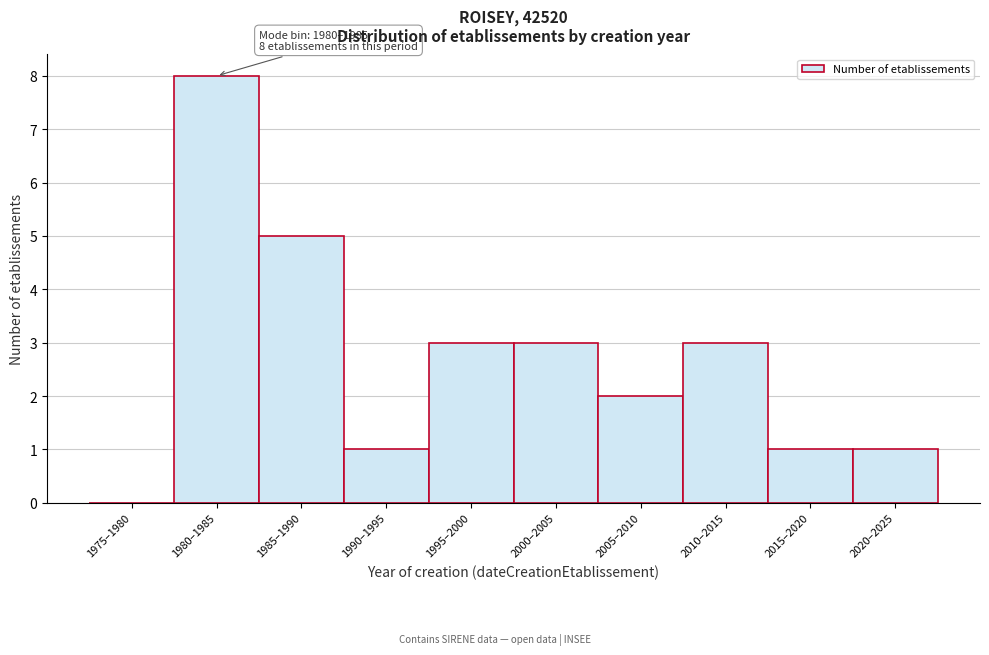

Reading left to right, transcribe all the data shown in this chart.

1975–1980=0	1980–1985=8	1985–1990=5	1990–1995=1	1995–2000=3	2000–2005=3	2005–2010=2	2010–2015=3	2015–2020=1	2020–2025=1